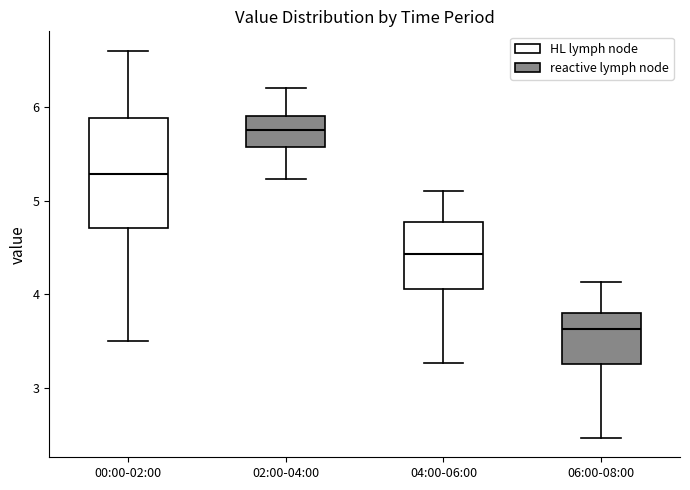

Reading left to right, transcribe this box plot: for each box, give where its median line is, the range the box spans, and where its two whiskers end, as read against the y-axis. The values are not printed on the chart, so give them approximately, as read against the axis.

00:00-02:00: median 5.3, box 4.7 to 5.9, whiskers 3.5 to 6.6
02:00-04:00: median 5.8, box 5.6 to 5.9, whiskers 5.2 to 6.2
04:00-06:00: median 4.4, box 4.1 to 4.8, whiskers 3.3 to 5.1
06:00-08:00: median 3.6, box 3.3 to 3.8, whiskers 2.5 to 4.1